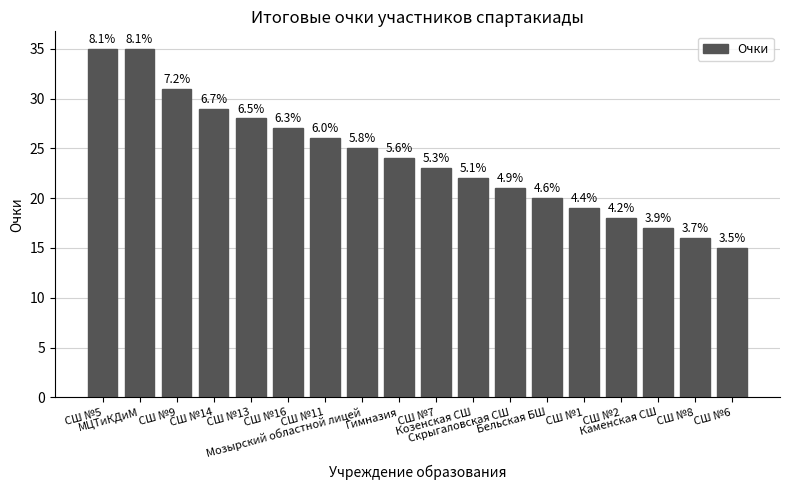

List the labels in order of value, smallest first.

СШ №6, СШ №8, Каменская СШ, СШ №2, СШ №1, Бельская БШ, Скрыгаловская СШ, Козенская СШ, СШ №7, Гимназия, Мозырский областной лицей, СШ №11, СШ №16, СШ №13, СШ №14, СШ №9, СШ №5, МЦТиКДиМ